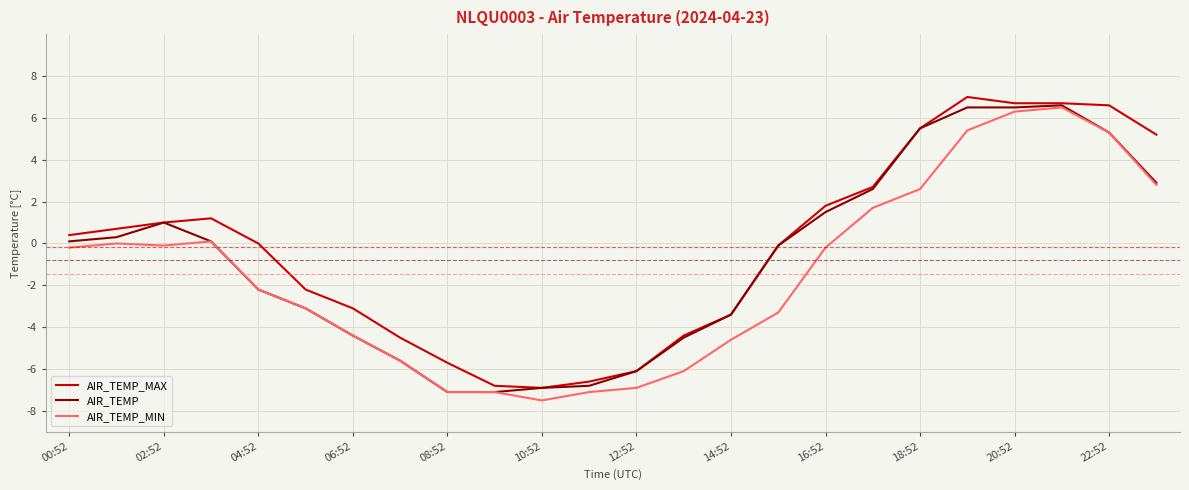

True or false: AIR_TEMP_MAX and AIR_TEMP_MIN intersect in this chart.

False